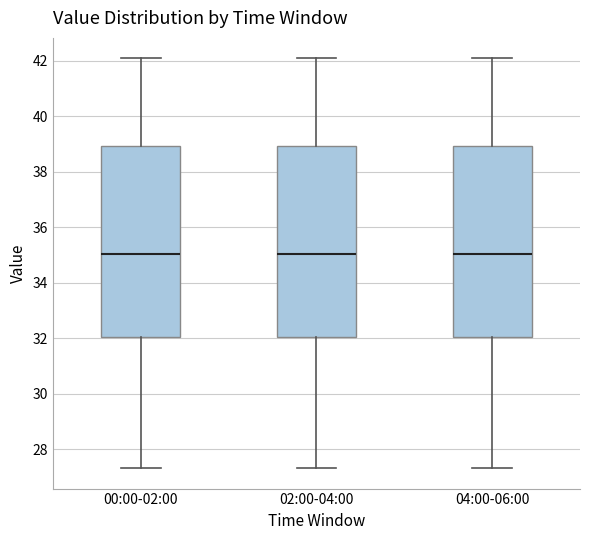

Where does the lower whisker of the box for 00:00-02:00 end on the y-axis? The values are not printed on the chart, so give them approximately, as read against the axis.

27.4